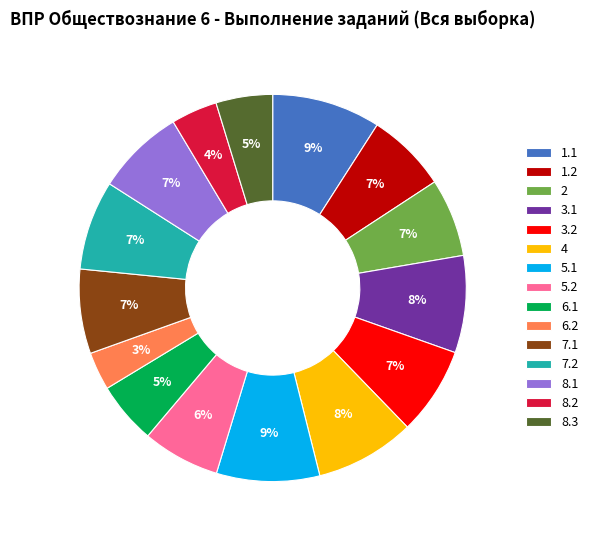

Is the sum of 5.1 and 3.1 greater than half?

No